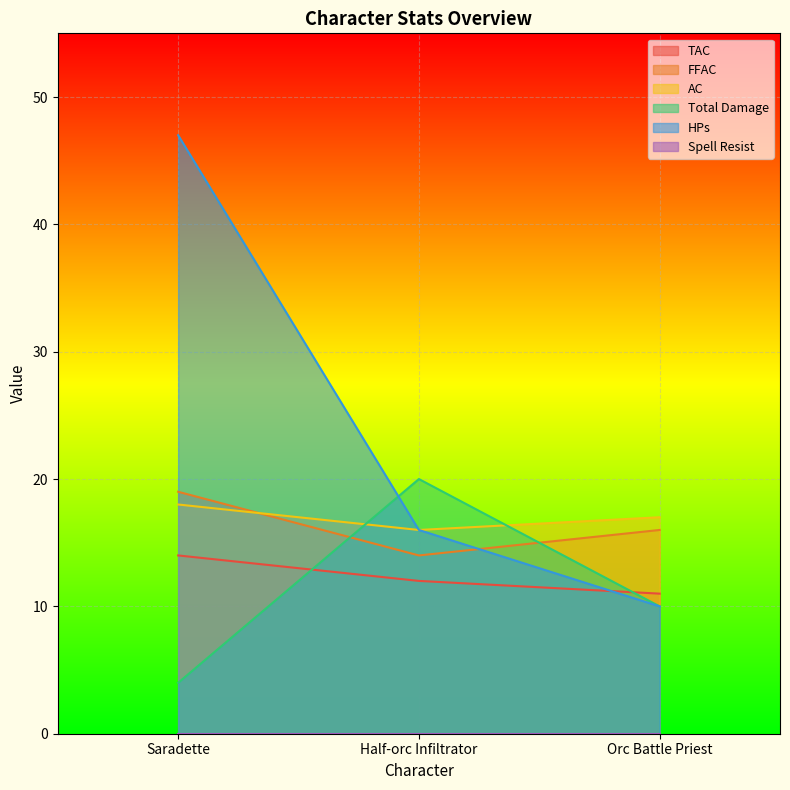

What is the label of the 3rd point from the left?

Orc Battle Priest